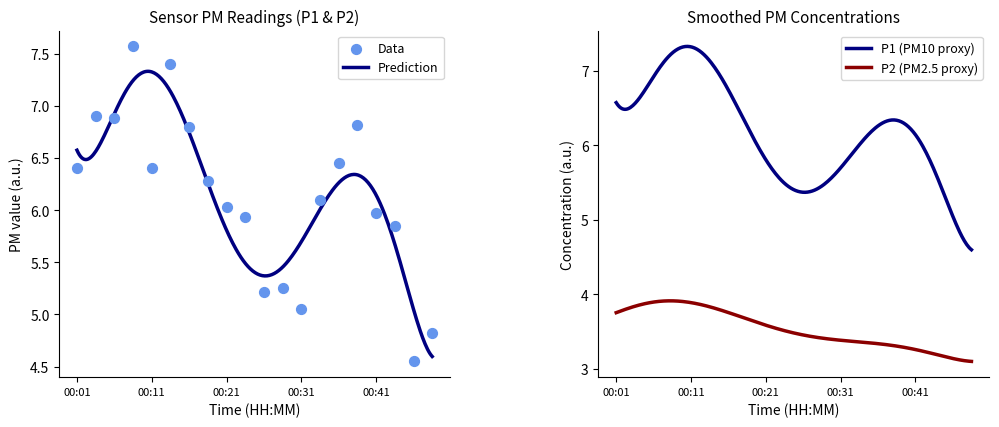

What is the change in value from 00:19 to 00:38?

+0.5